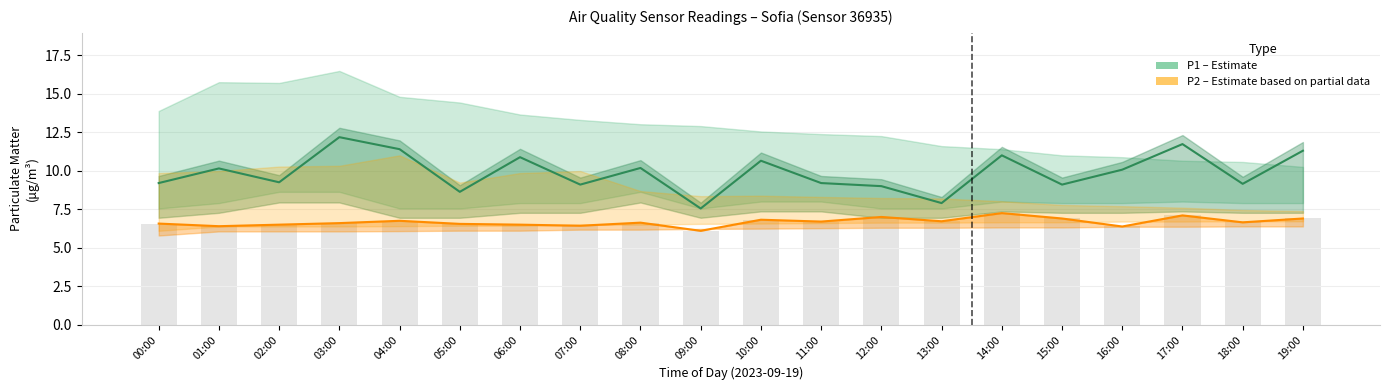

What is the average value of the P1 (PM10) series?

9.9